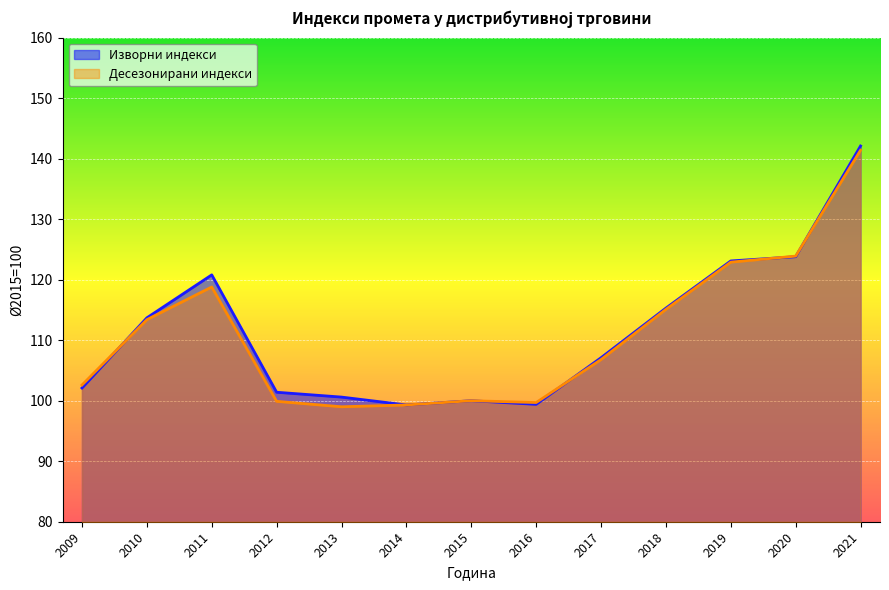

The value of Изворни индекси at 2017 is 69.1. True or false?

False